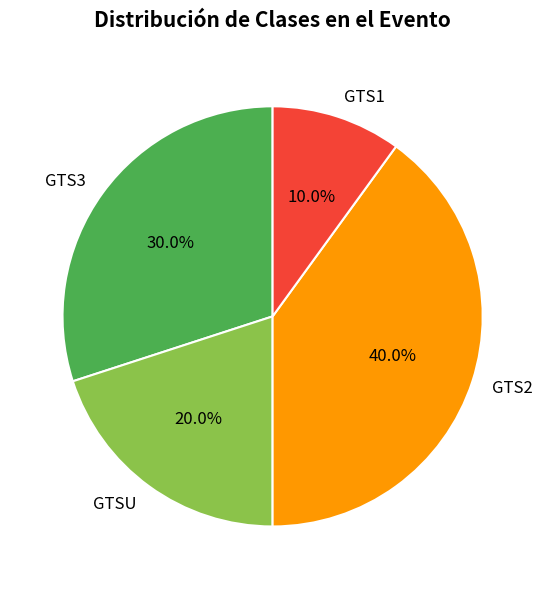

Is it true that GTS1 is 22% of the pie?

False